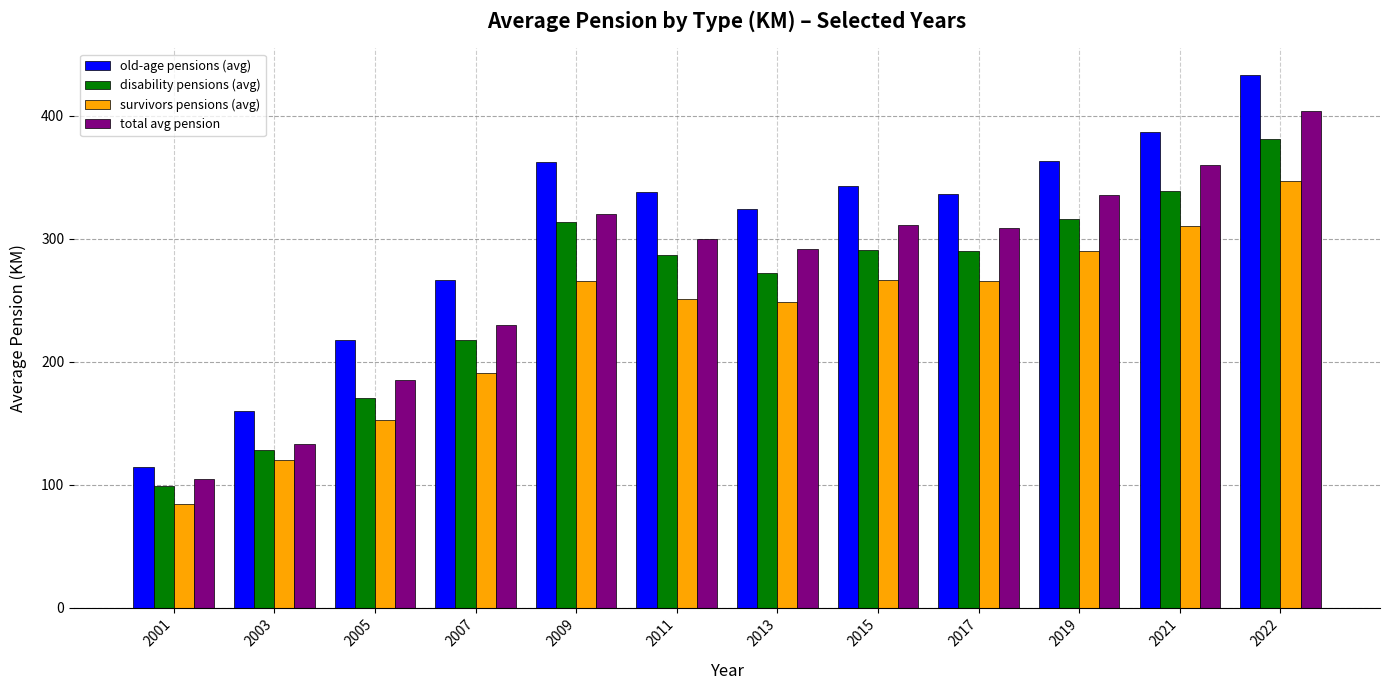

Is the value of disability pensions (avg) at 2022 greater than the value of survivors pensions (avg) at 2001?

Yes